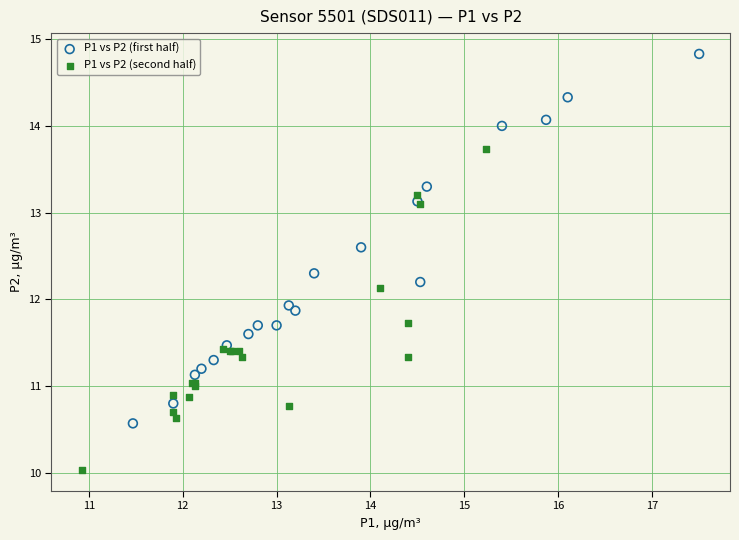

Which series has the widest spread of Y values?

P1 vs P2 (first half)